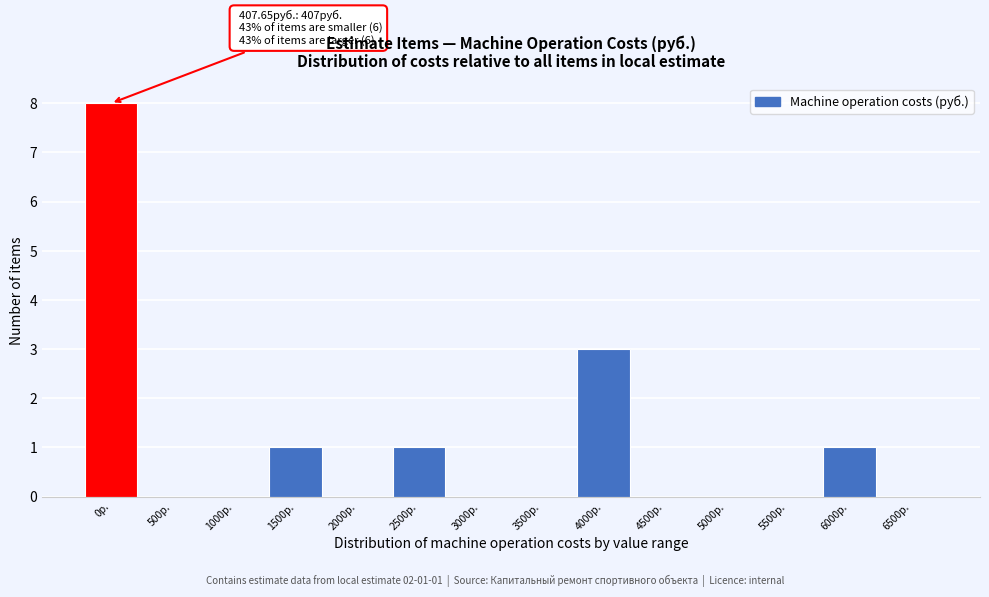

Reading left to right, list all the values displayed in this chart.

0р.=8	500р.=0	1000р.=0	1500р.=1	2000р.=0	2500р.=1	3000р.=0	3500р.=0	4000р.=3	4500р.=0	5000р.=0	5500р.=0	6000р.=1	6500р.=0